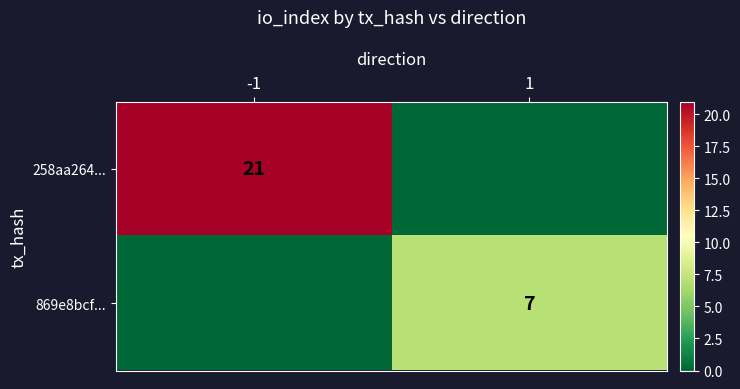

Is the value of 258aa264... at -1 greater than the value of 869e8bcf... at 1?

Yes